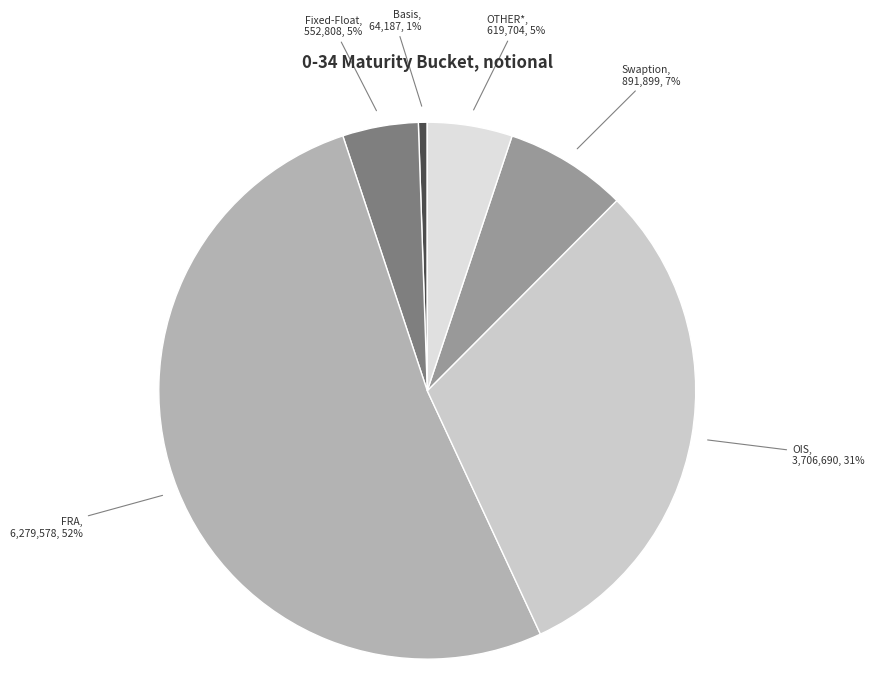

To the nearest percent, what is the average slice percentage?

17%